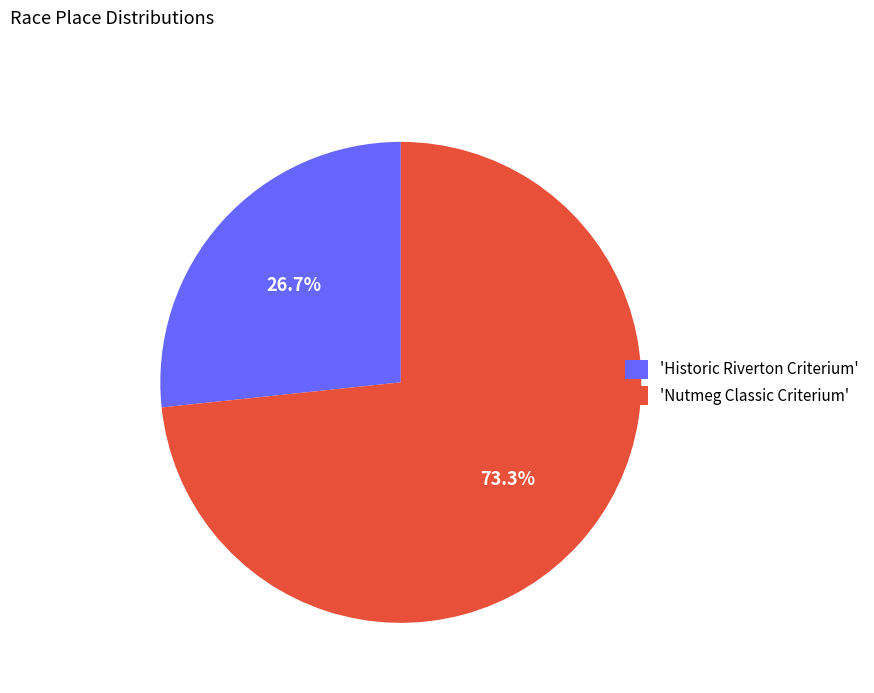

Count the number of slices in the pie.

2